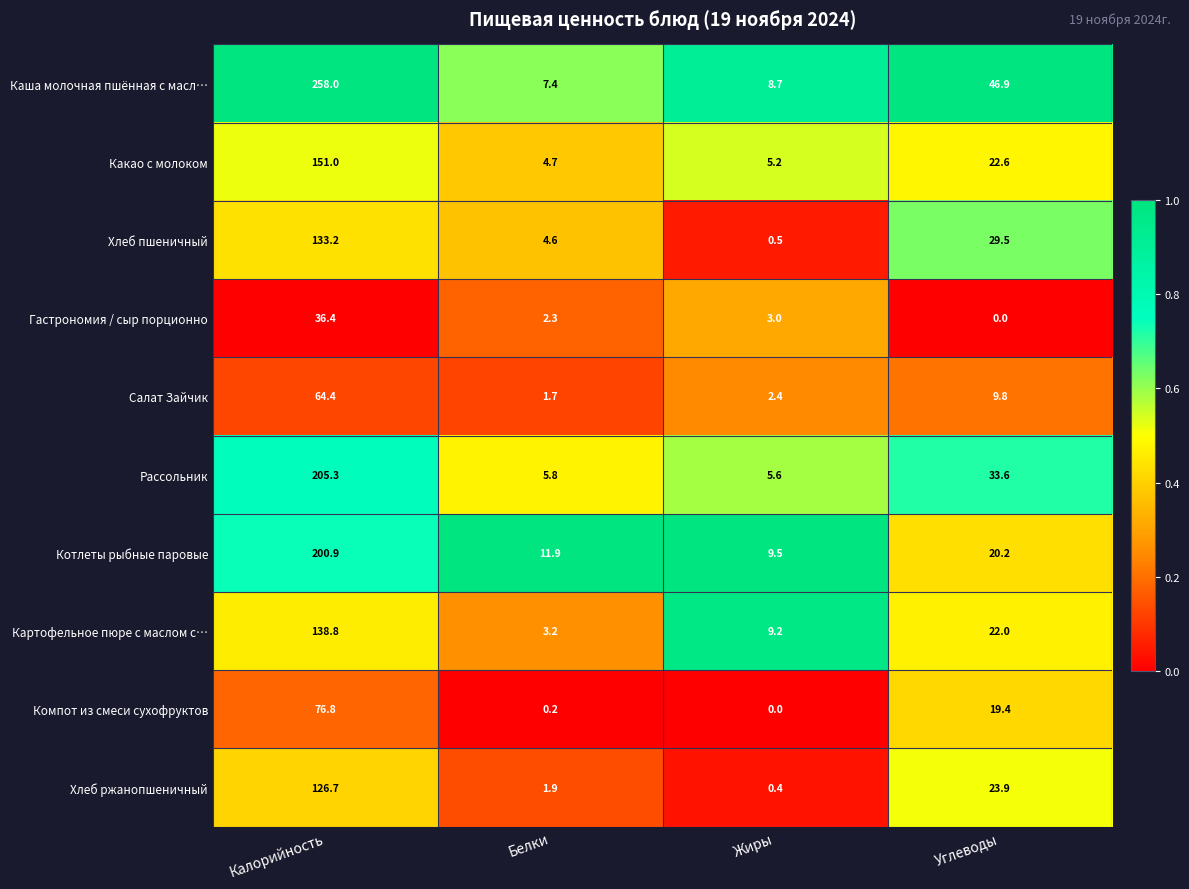

At which label does Гастрономия / сыр порционно first exceed 3?

Калорийность